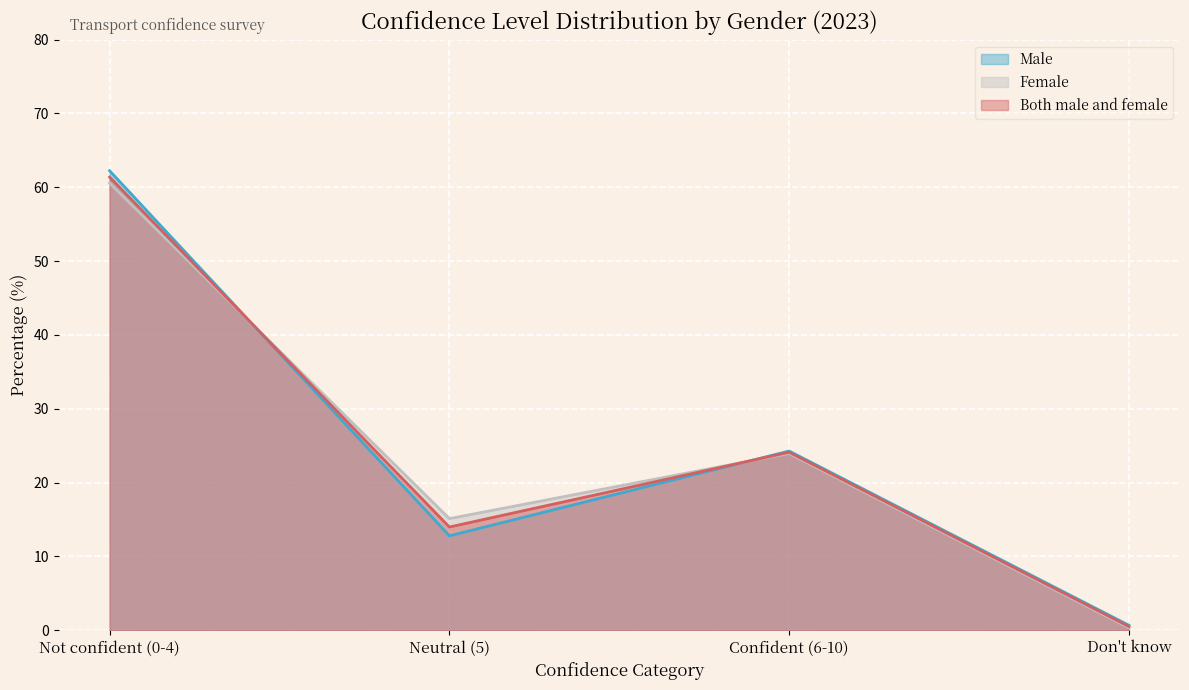

Reading left to right, list all the values displayed in this chart.

Male: Not confident (0-4)=62.2	Neutral (5)=12.8	Confident (6-10)=24.3	Don't know=0.7
Female: Not confident (0-4)=60.6	Neutral (5)=15.1	Confident (6-10)=24.0	Don't know=0.3
Both male and female: Not confident (0-4)=61.4	Neutral (5)=14.0	Confident (6-10)=24.1	Don't know=0.5